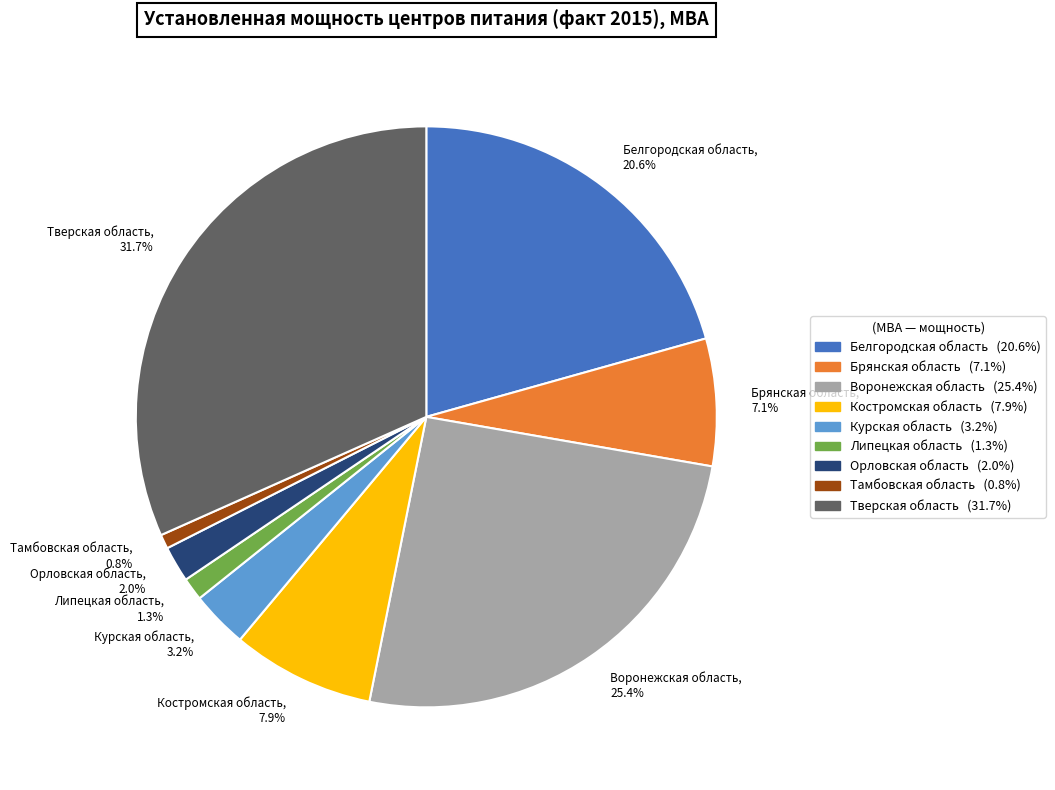

Does Белгородская область, 20.6% account for over 50% of the chart?

No